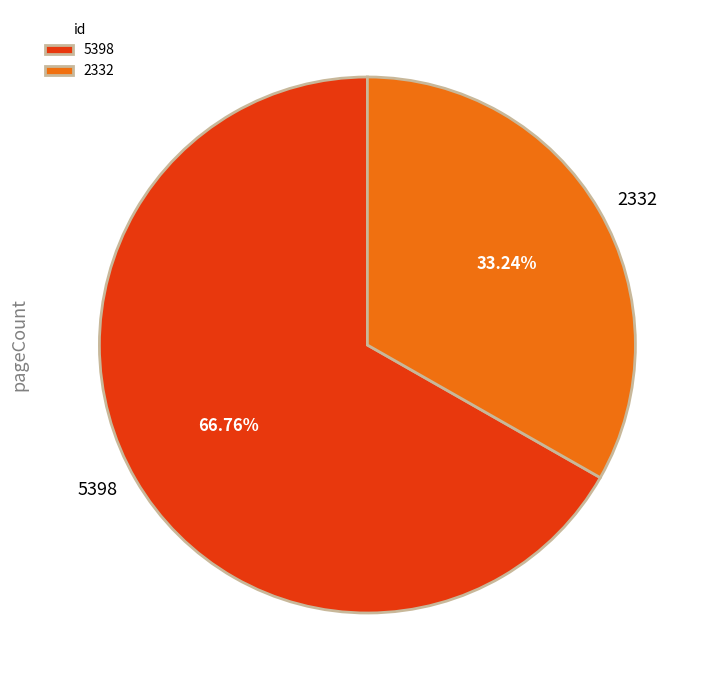

To the nearest percent, what portion does 5398 represent?

67%